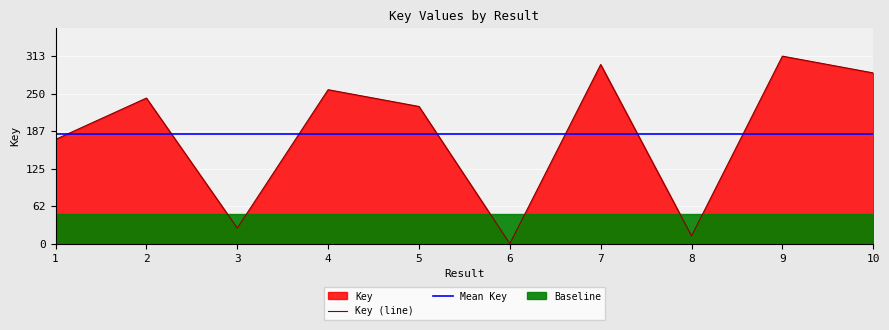

How many interior local peaks (higher than both neighbors) does the data have?

4